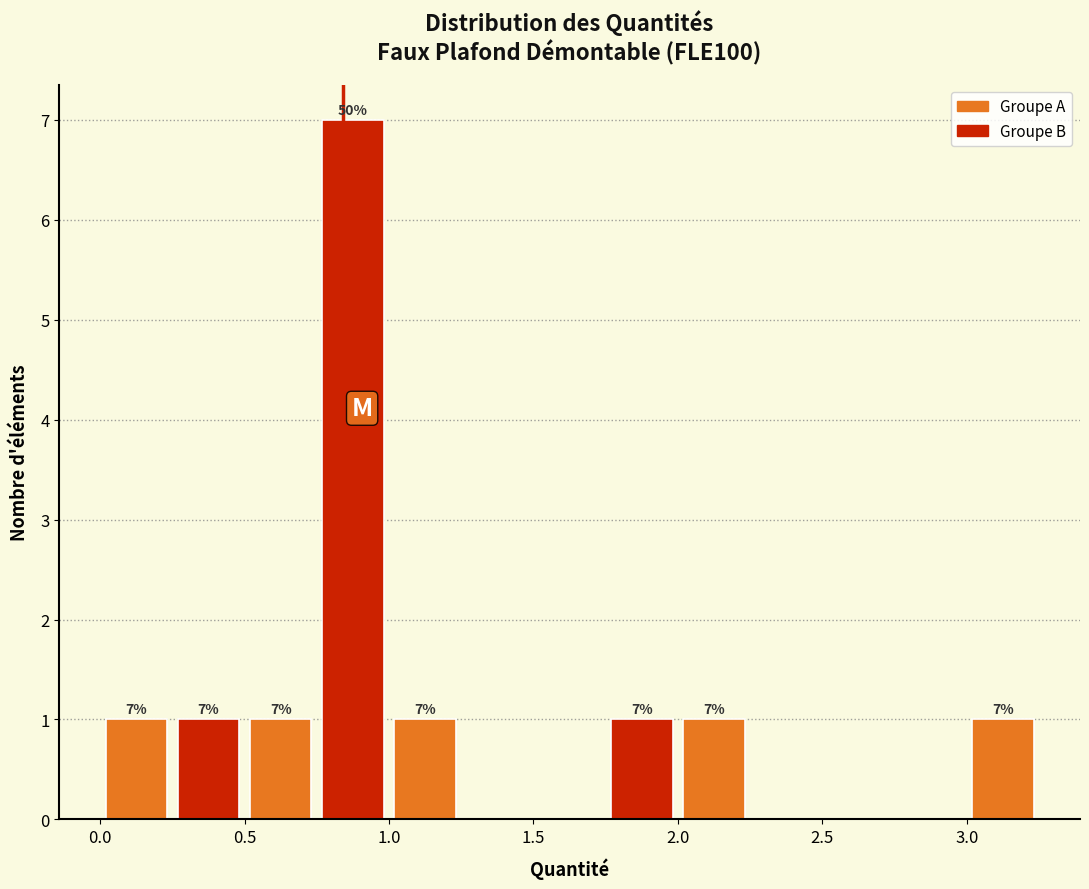

Over which range of the x-axis is the bar tallest?

0.75 to 1.00